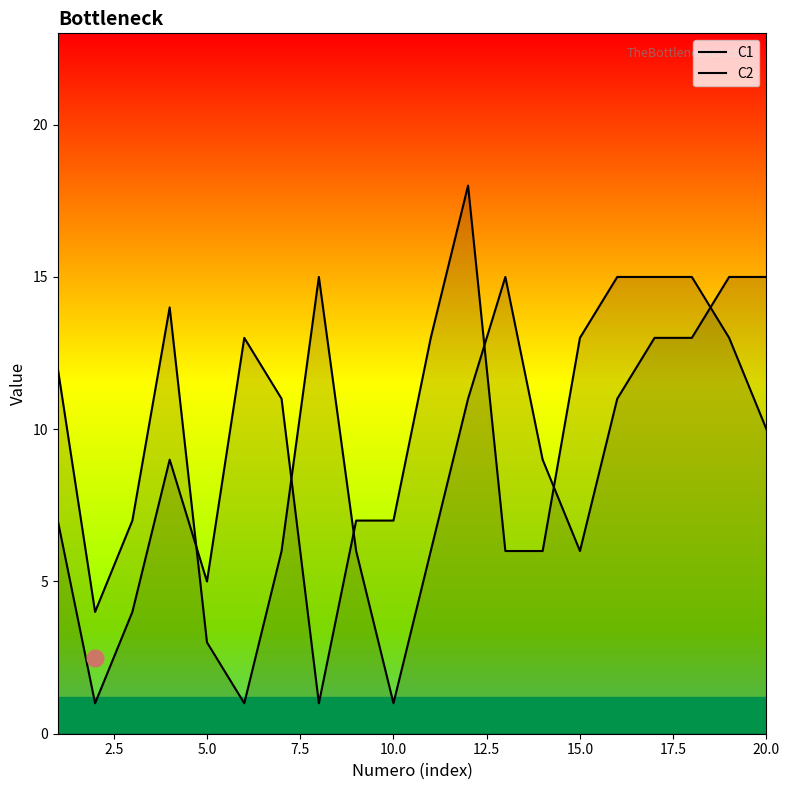

What is the greatest value displayed?

18